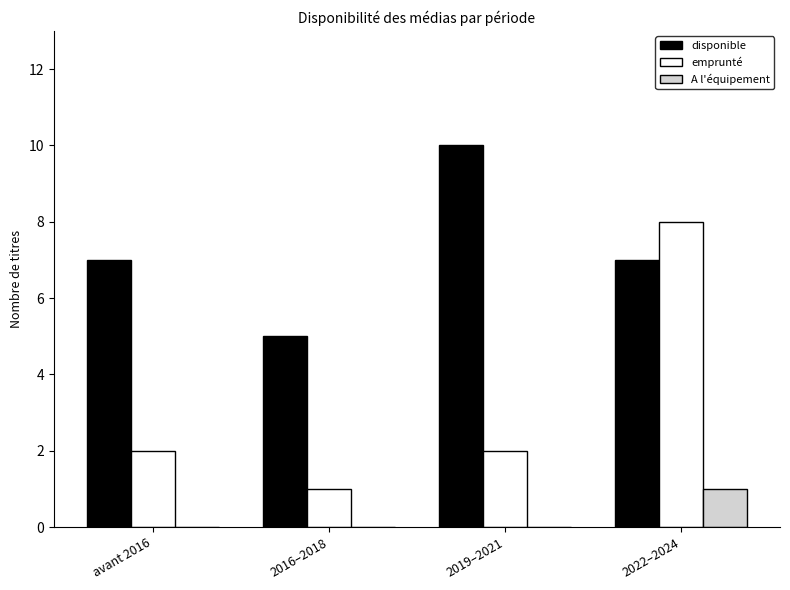

Which series changed the most between avant 2016 and 2019–2021?

disponible